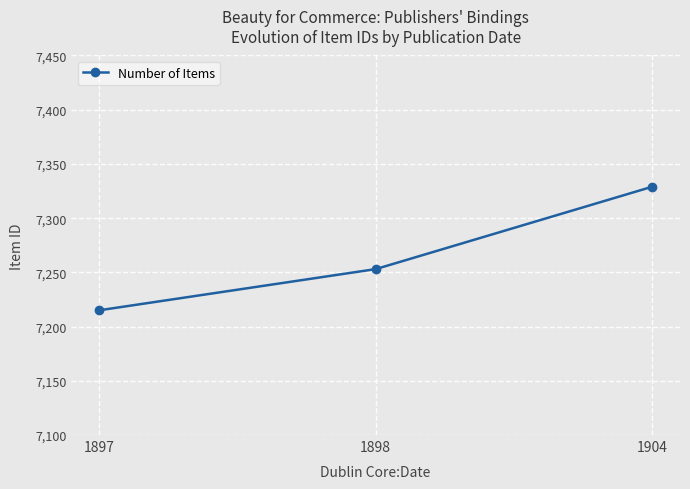

Reading left to right, transcribe all the data shown in this chart.

1897=7215	1898=7253	1904=7329